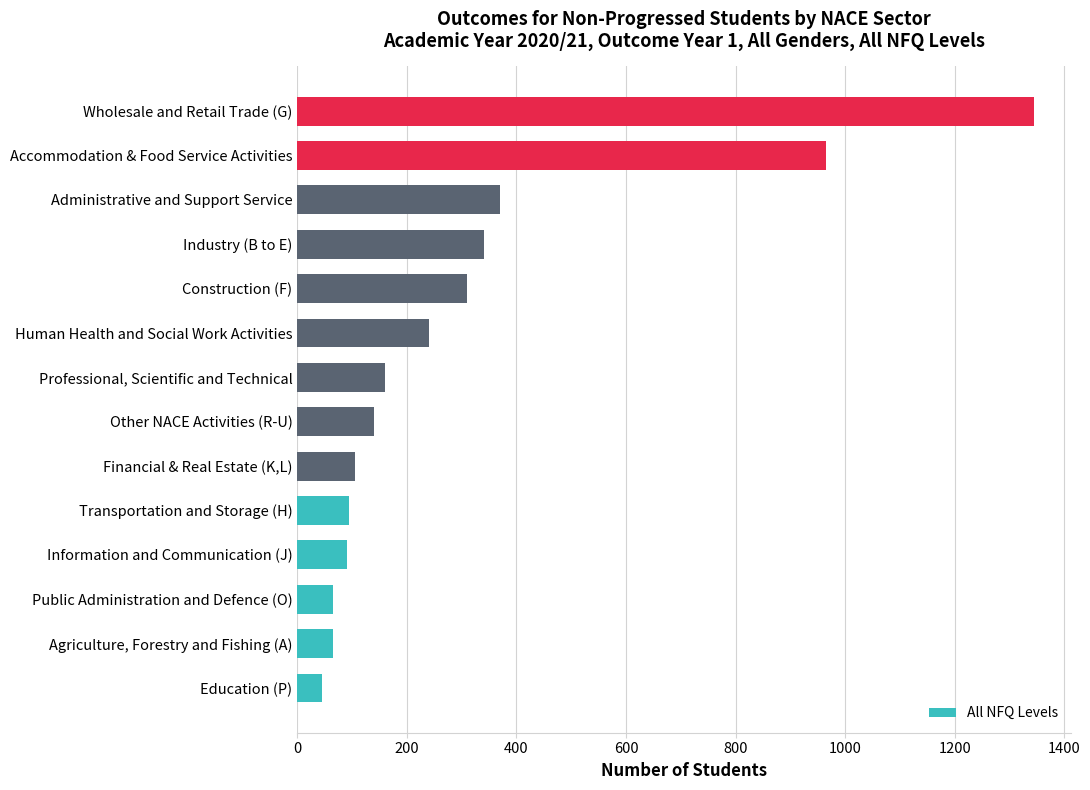

What is the difference between the maximum and minimum values?

1300